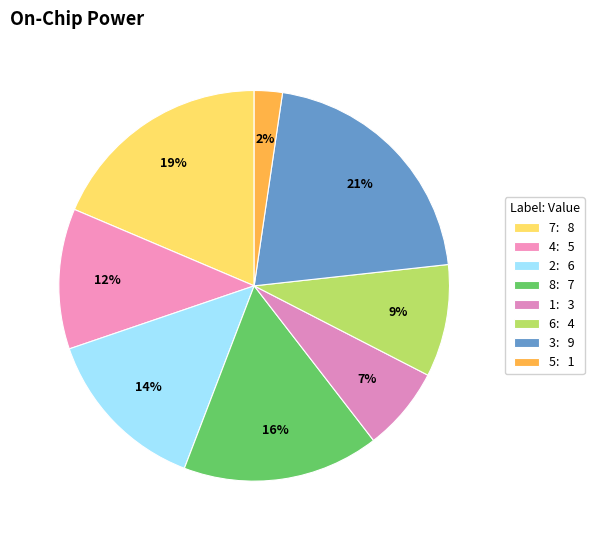

How many slices are in this pie chart?

8